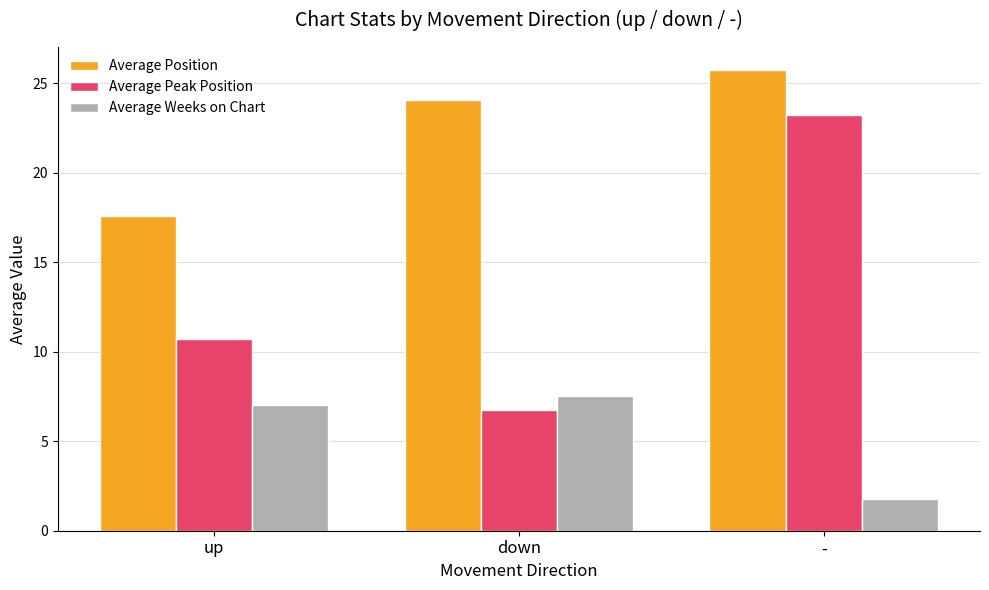

How many bars are there in total?

9